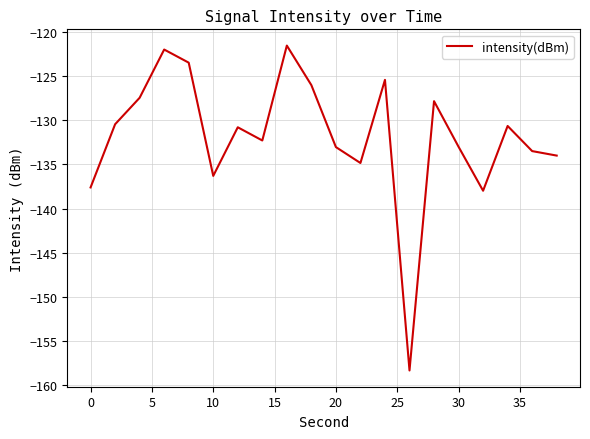

What is the difference between the maximum and minimum values?

36.8